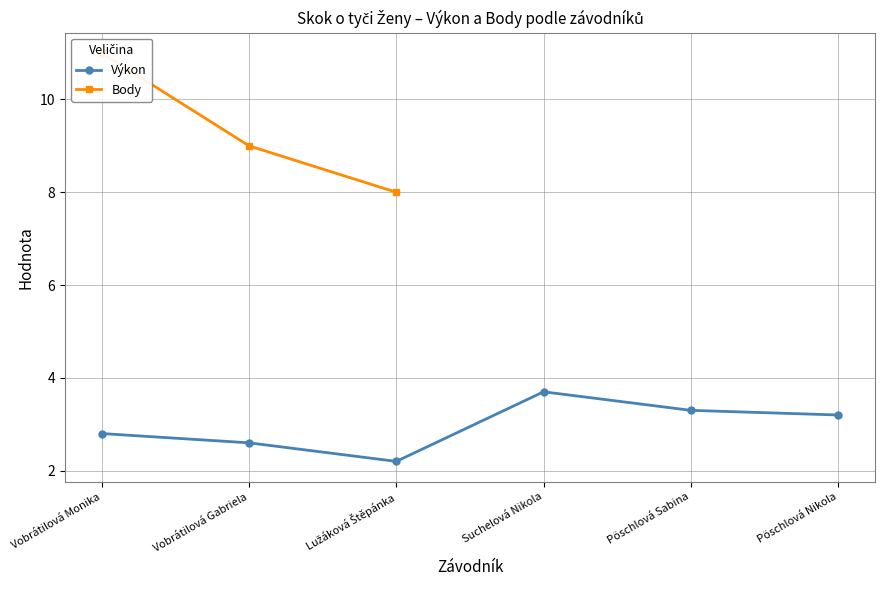

Count the Výkon values in the range 2 to 3.

3